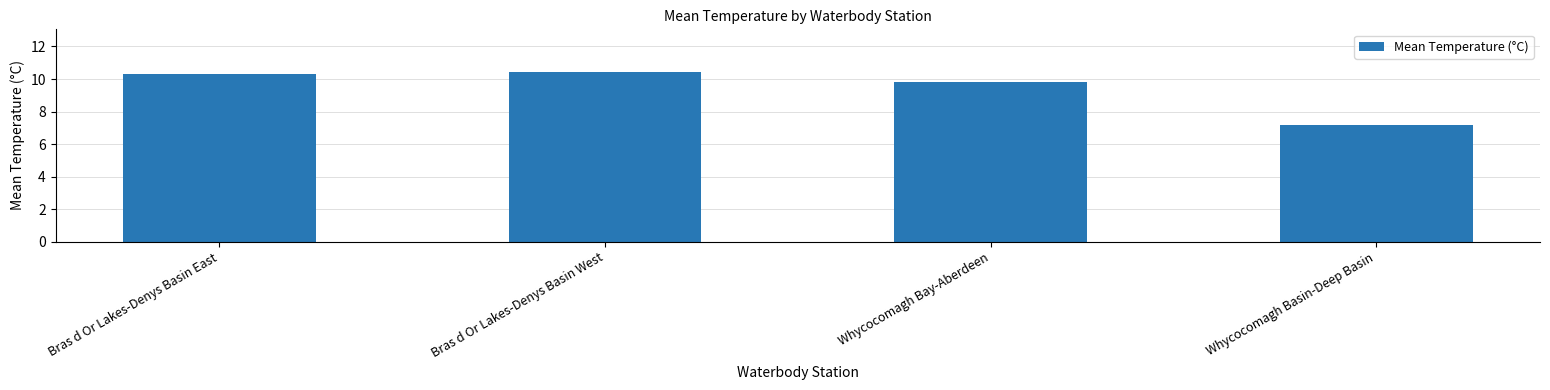

Is it true that the value at Bras d Or Lakes-Denys Basin East is 10.3?

True